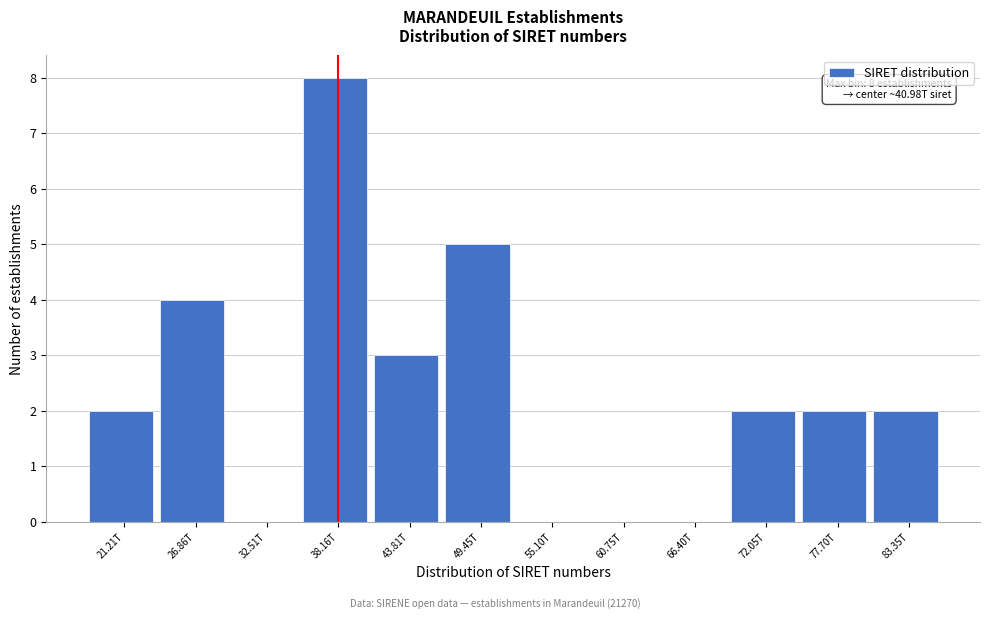

Reading right to left, transcribe all the data shown in this chart.

83.35T=2	77.70T=2	72.05T=2	66.40T=0	60.75T=0	55.10T=0	49.45T=5	43.81T=3	38.16T=8	32.51T=0	26.86T=4	21.21T=2